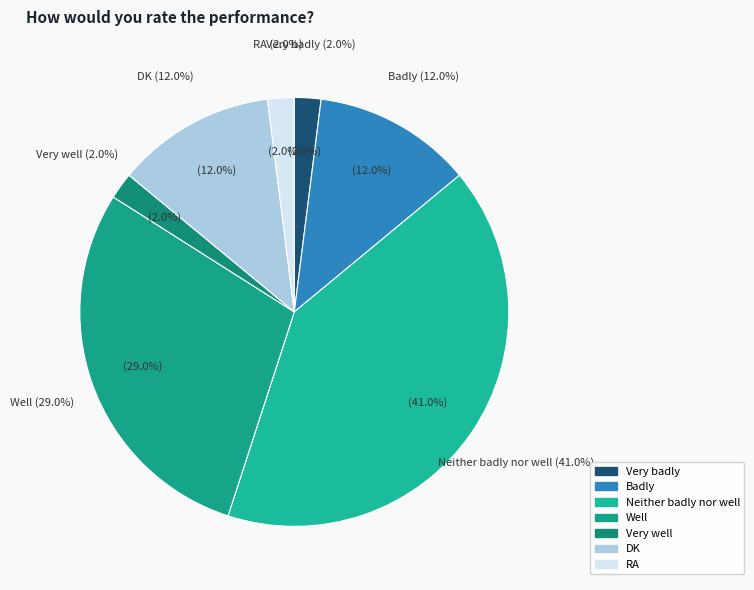

What is the ratio of the value at RA to the value at DK?

0.2